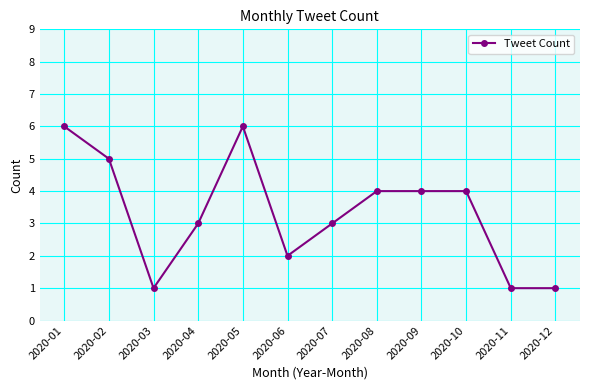

True or false: the data has more than 0 interior local peaks.

True